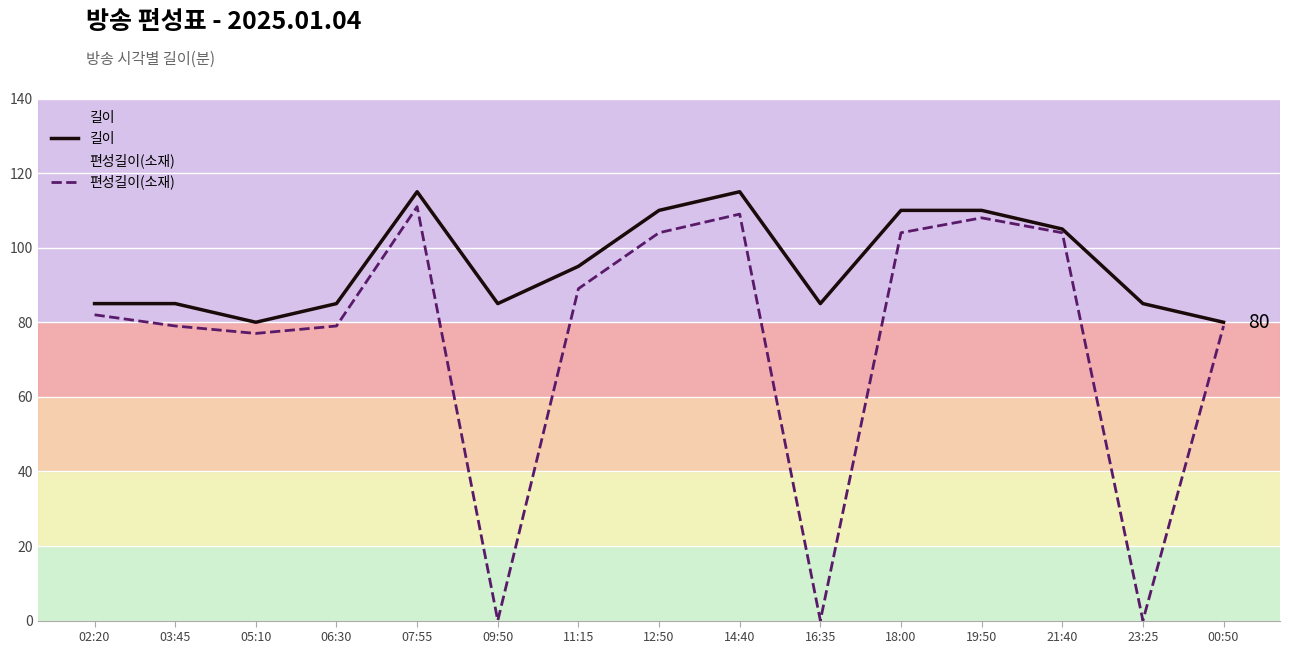

Where does the 길이 series first go above 85?

07:55